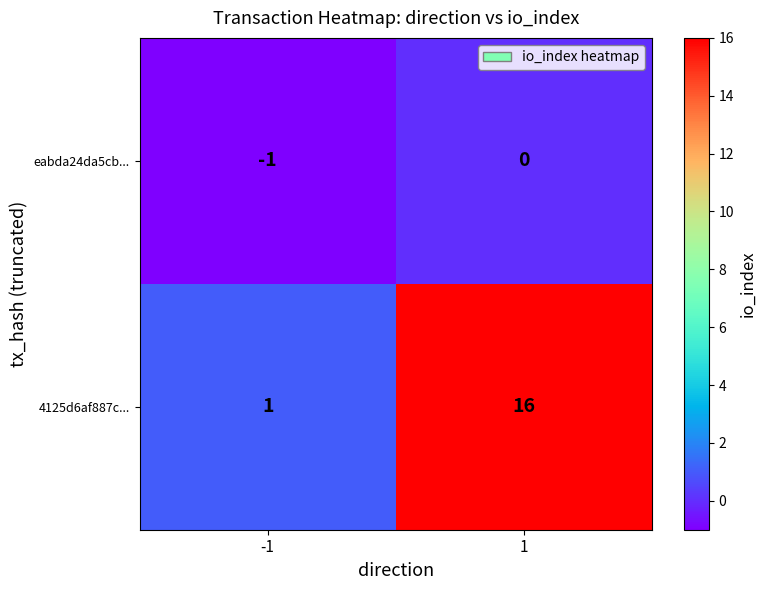

What is the maximum value for 4125d6af887c...?

16